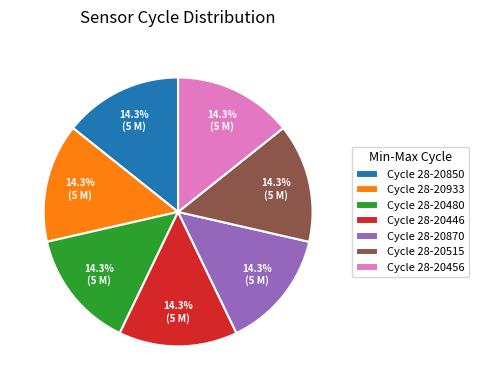

How many segments does this pie chart have?

7